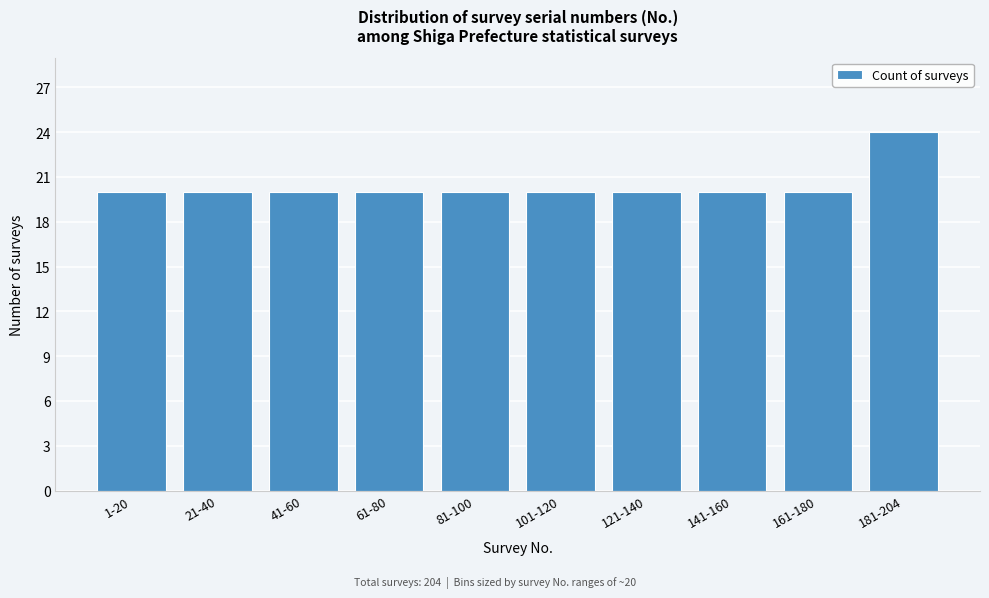

Reading right to left, transcribe all the data shown in this chart.

181-204=24	161-180=20	141-160=20	121-140=20	101-120=20	81-100=20	61-80=20	41-60=20	21-40=20	1-20=20